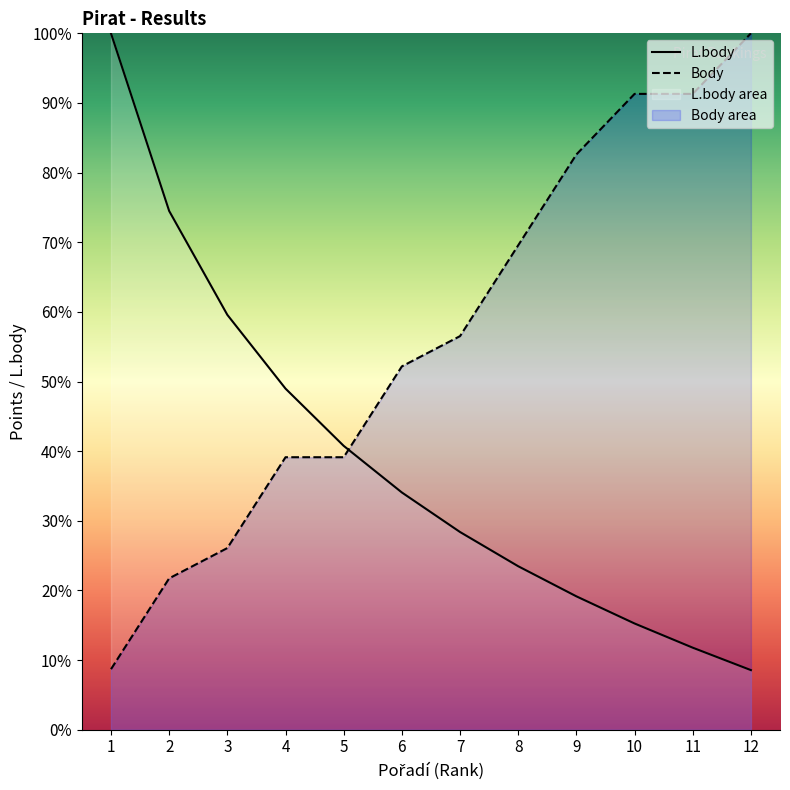

True or false: L.body and Body intersect in this chart.

True